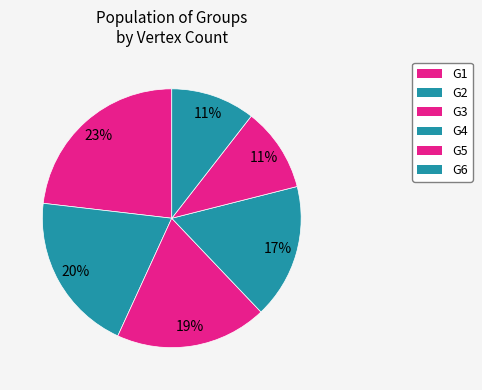

How many segments does this pie chart have?

6